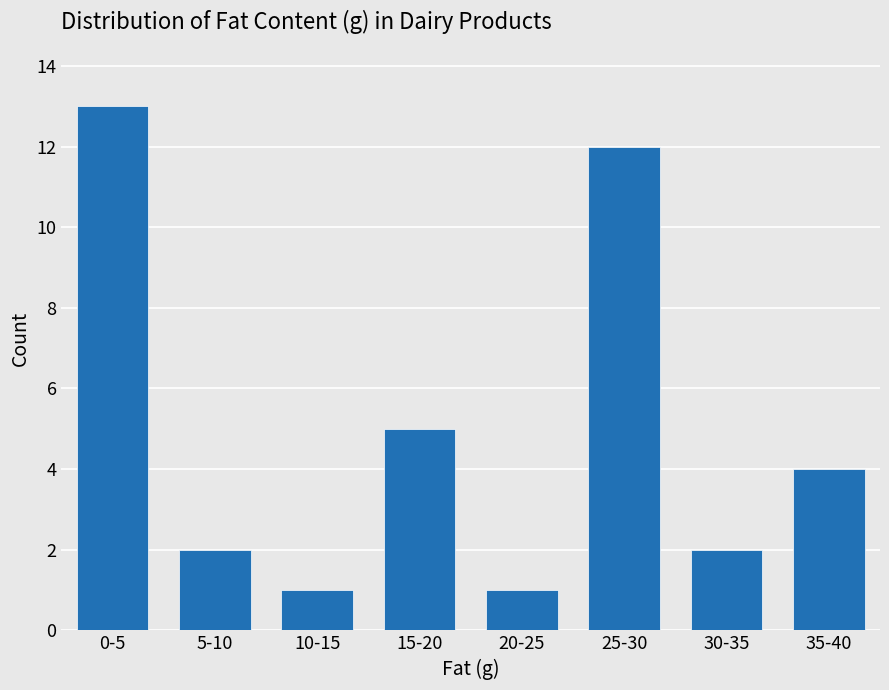

Reading left to right, what are all the values shown in this chart?

13	2	1	5	1	12	2	4